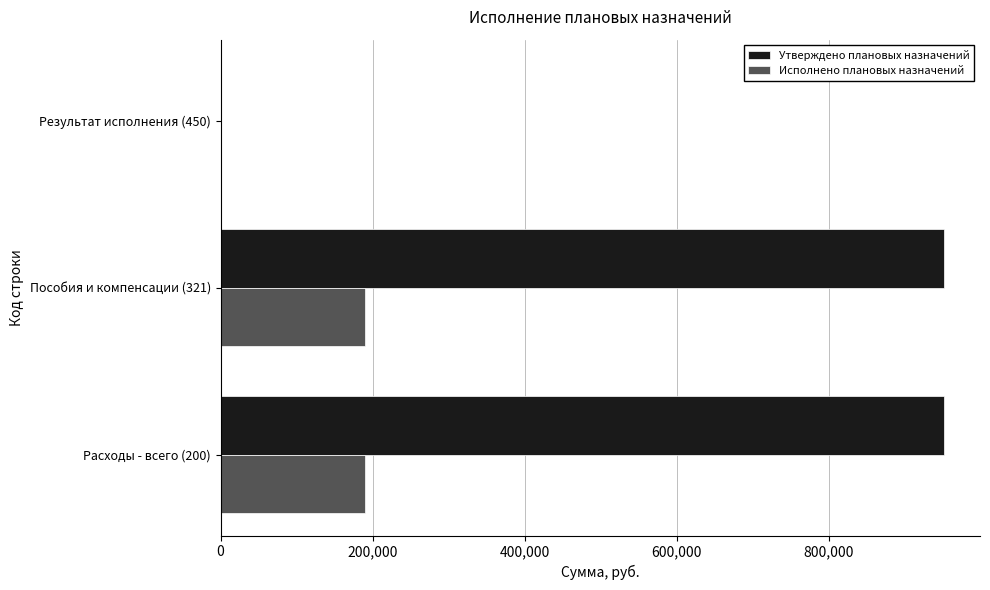

The value of Исполнено плановых назначений at Пособия и компенсации (321) is 103619. True or false?

False